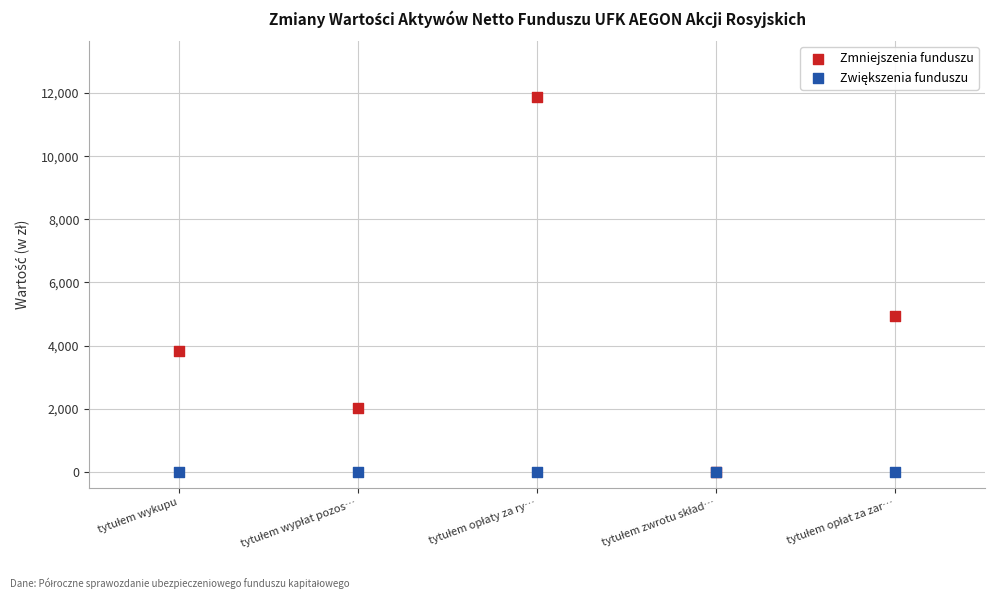

Which series has the widest spread of Y values?

Zmniejszenia funduszu